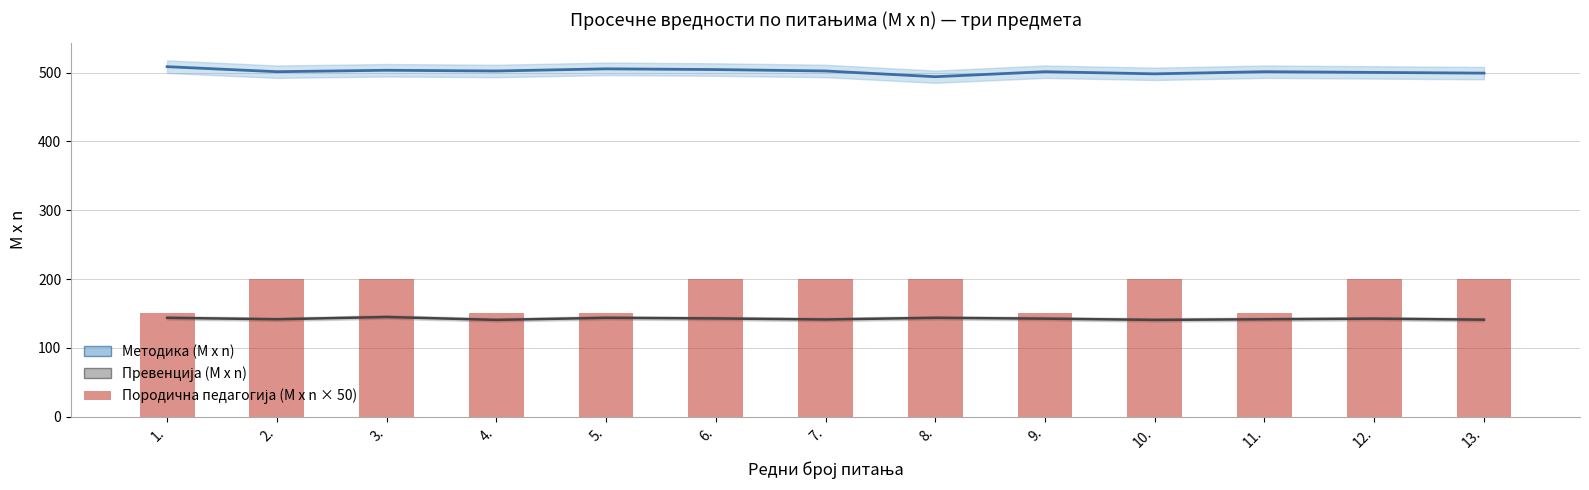

At which label is the value closest to 175?

1.